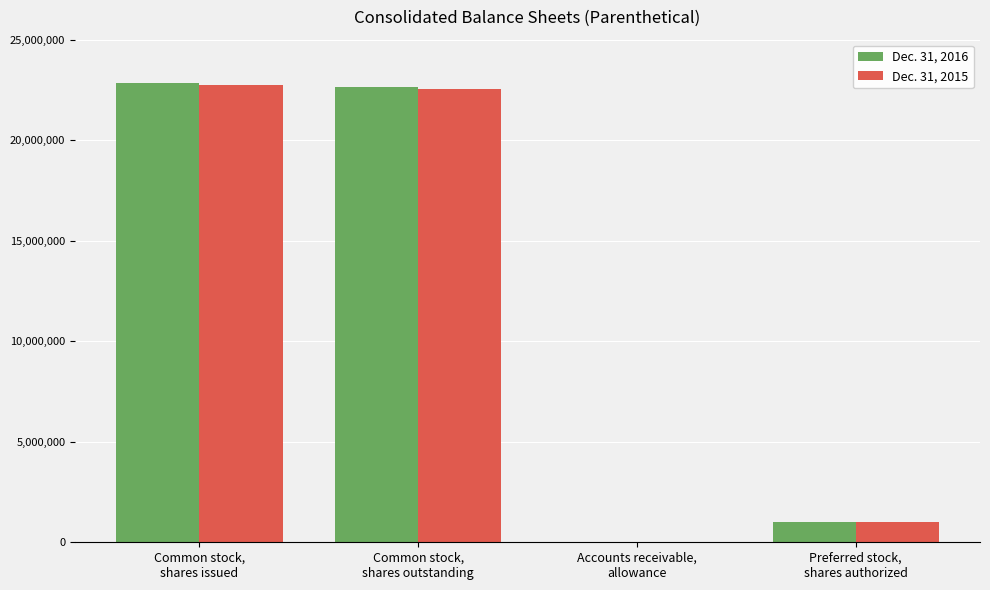

Which series changed the most between Common stock,
shares outstanding and Accounts receivable,
allowance?

Dec. 31, 2016